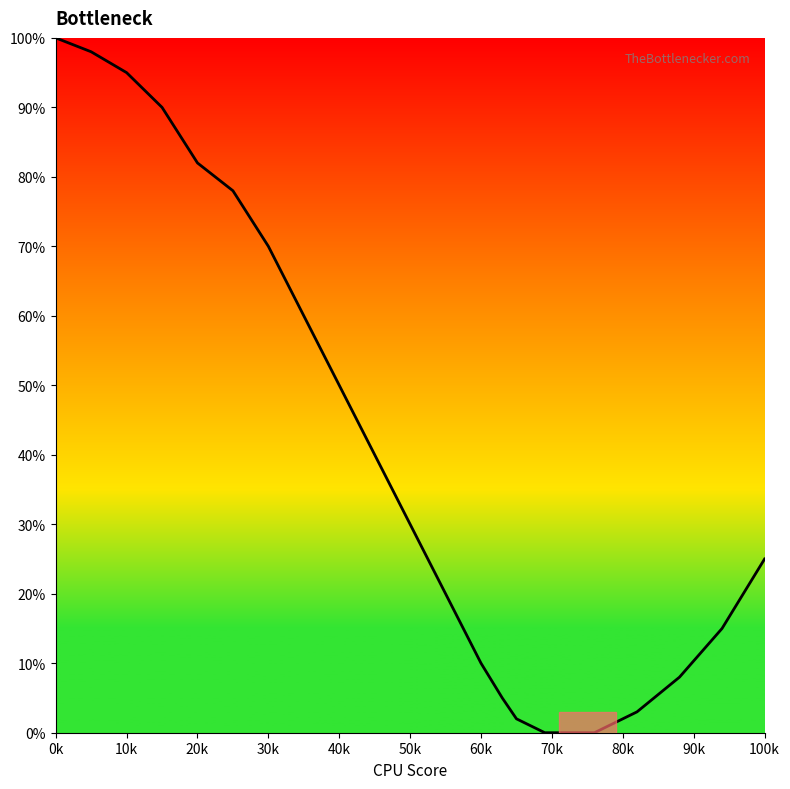

What is the greatest value displayed?

100